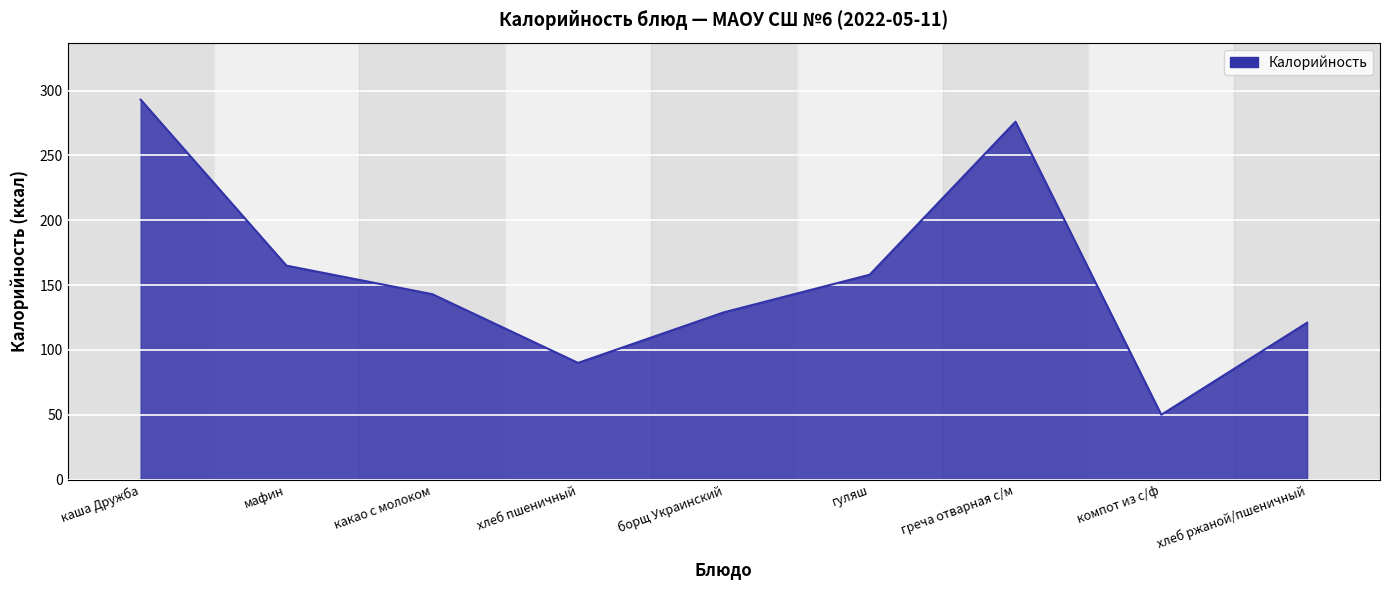

At which category does the data reach its first local valley?

хлеб пшеничный